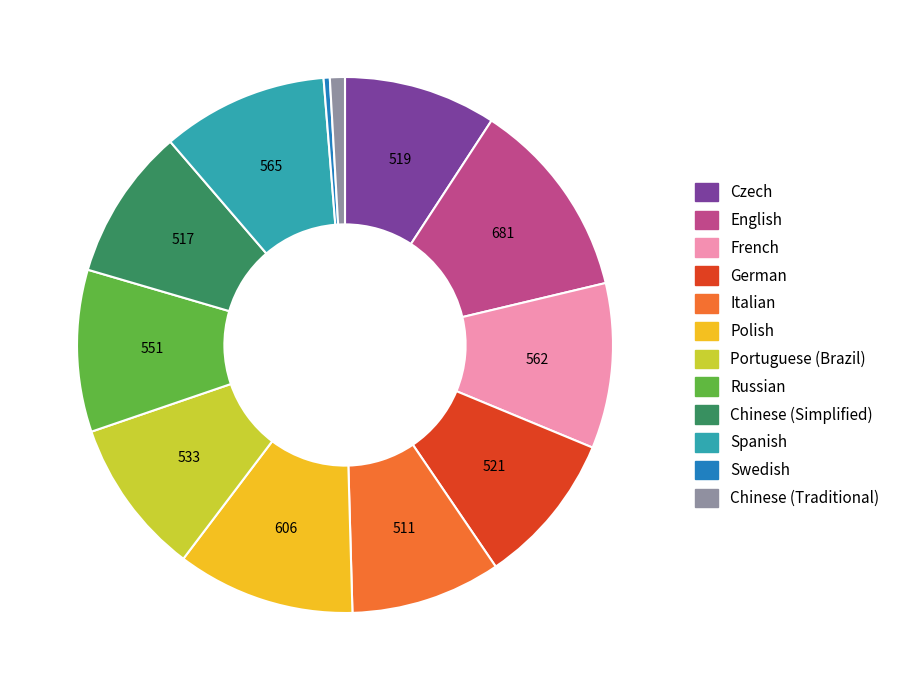

What is the ratio of the value at Portuguese (Brazil) to the value at Russian?

1.0